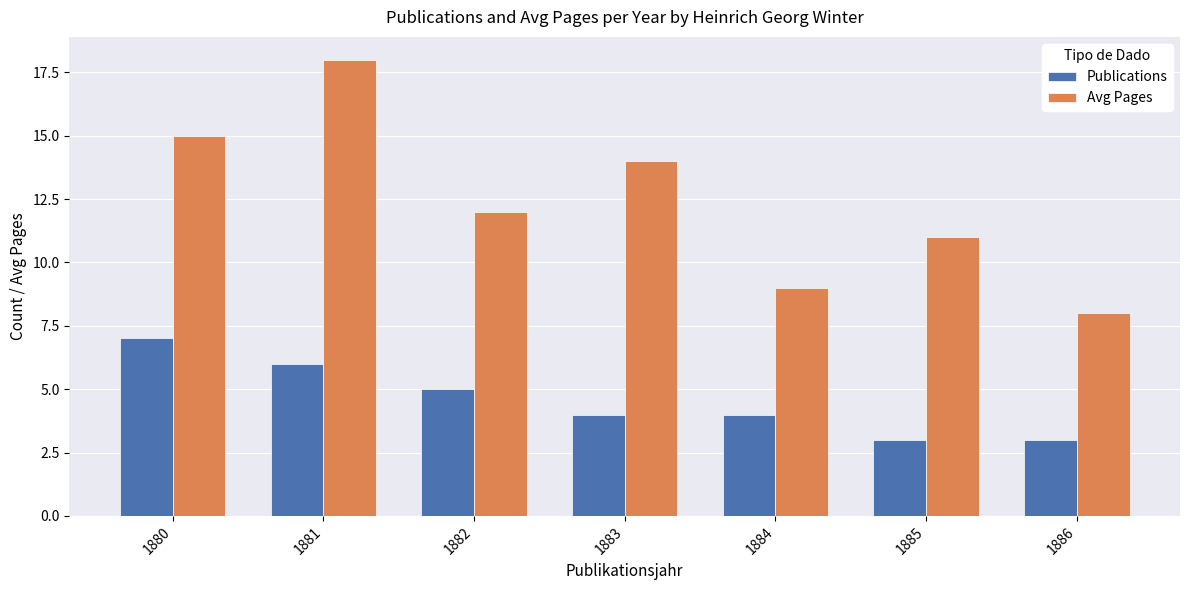

What is the smallest value displayed?

3